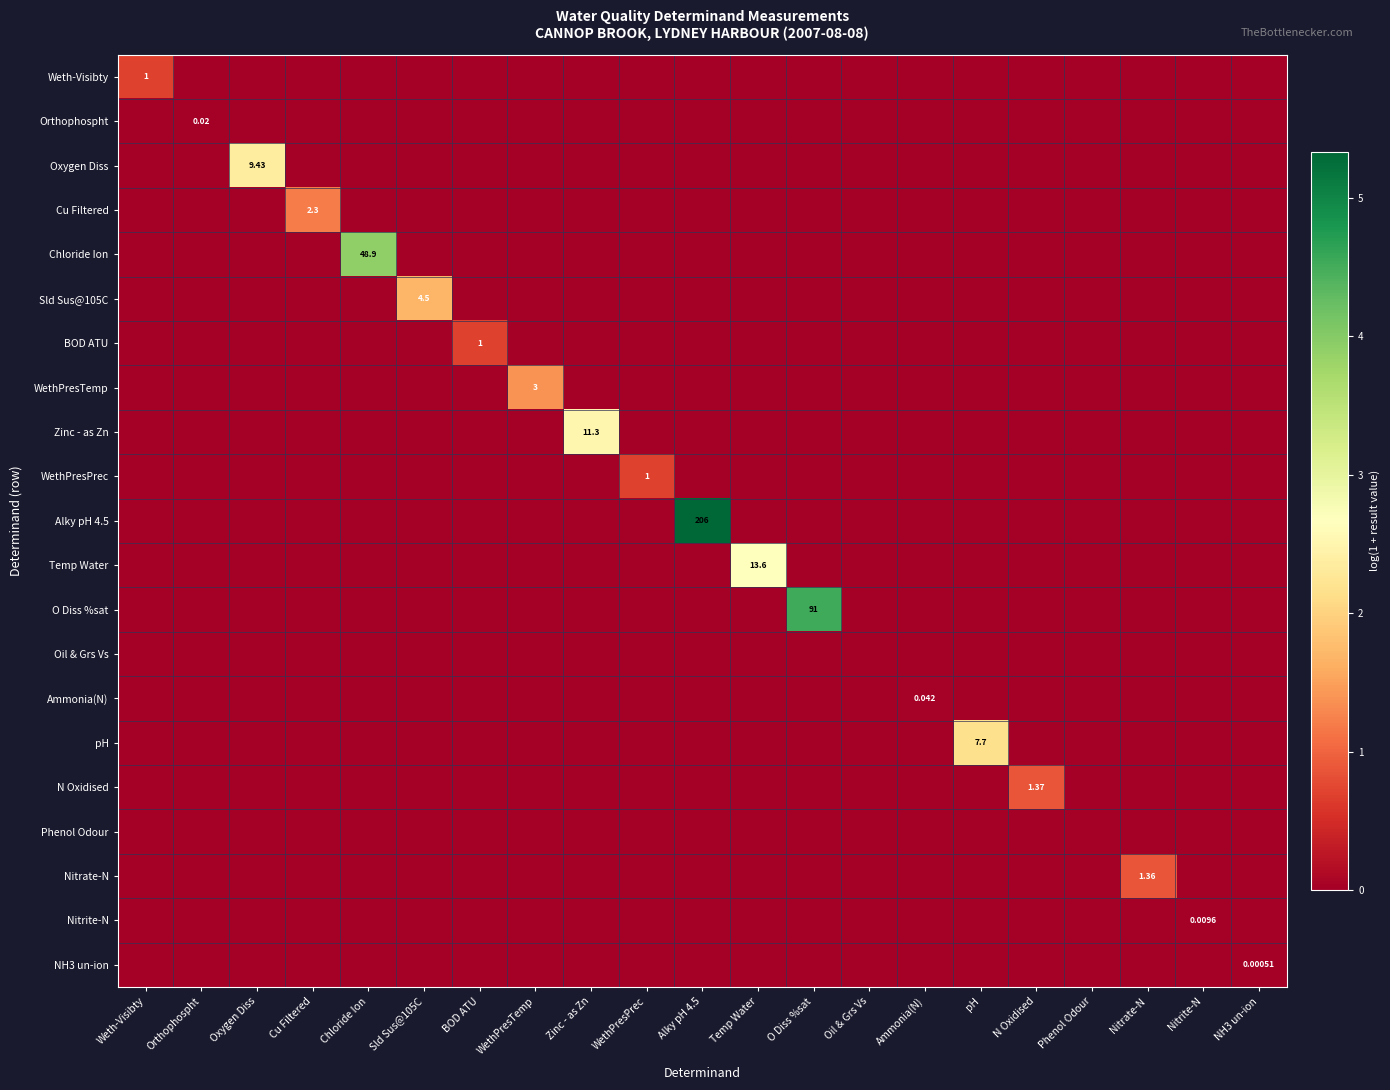

Rank the series by their maximum value, from highest to lowest.

Alky pH 4.5, O Diss %sat, Chloride Ion, Temp Water, Zinc - as Zn, Oxygen Diss, pH, Sld Sus@105C, WethPresTemp, Cu Filtered, N Oxidised, Nitrate-N, Weth-Visibty, BOD ATU, WethPresPrec, Ammonia(N), Orthophospht, Nitrite-N, NH3 un-ion, Oil & Grs Vs, Phenol Odour